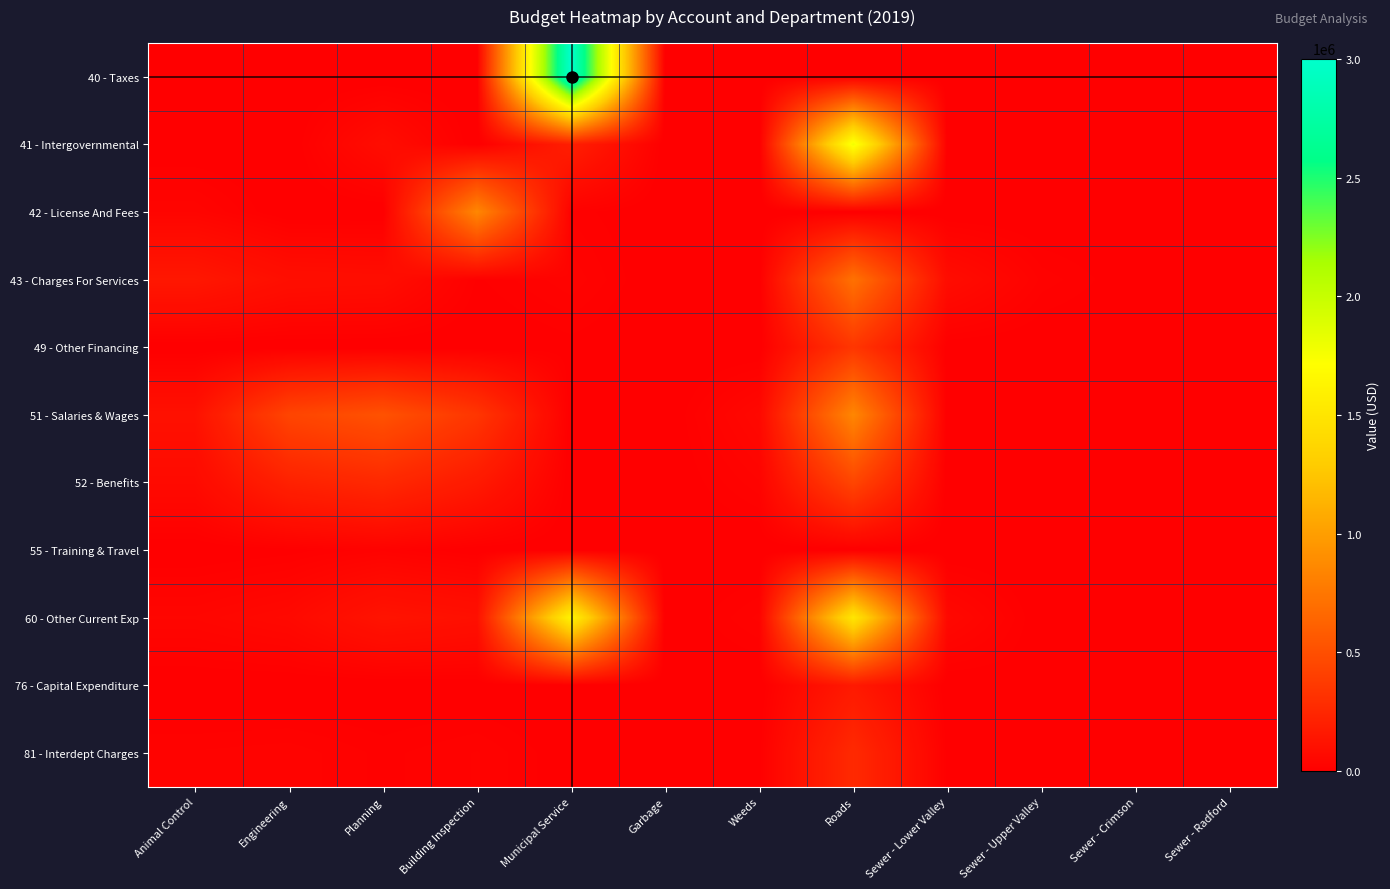

At Municipal Service, list the series in order from largest to smallest.

40 - Taxes, 60 - Other Current Exp, 41 - Intergovernmental, 43 - Charges For Services, 42 - License And Fees, 49 - Other Financing, 81 - Interdept Charges, 51 - Salaries & Wages, 52 - Benefits, 55 - Training & Travel, 76 - Capital Expenditure